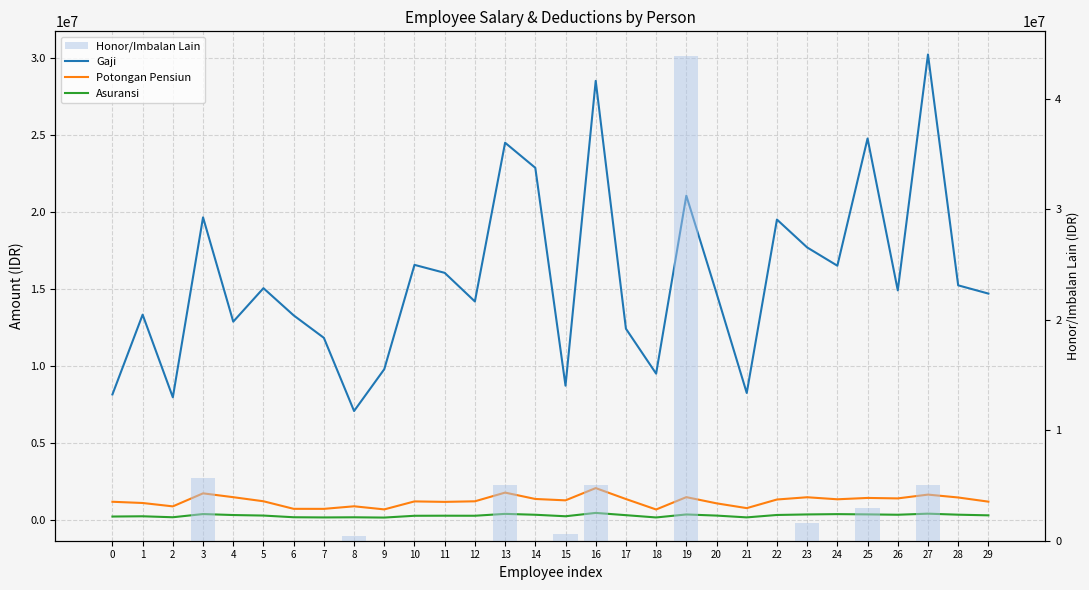

Reading left to right, what are all the values shown in this chart?

Gaji: 8163100	13339450	7979200	19651350	12886800	15057800	13293550	11836566	7089550	9802400	16569700	16052179	14195650	24492400	22864850	8732900	28505700	12429000	9513750	21058650	14728050	8260000	19509250	17700600	16514800	24768050	14917000	30216100	15241750	14706550
Potongan Pensiun: 1203100	1123500	904750	1749450	1500000	1235650	744950	742360	909750	708000	1226700	1195700	1233150	1797750	1384250	1295100	2089750	1380350	701900	1502950	1101550	790000	1349650	1495750	1364200	1451250	1421500	1667700	1480650	1210750
Asuransi: 245080	261440	198800	405960	342600	308280	198960	186760	196160	178120	294480	298880	295920	417960	360280	262960	480000	333640	185320	379640	306520	189960	346480	381240	401360	384480	361480	430880	364840	322800
Honor/Imbalan Lain: 0	0	0	5692127	0	0	0	0	400000	0	0	0	0	5000000	0	600000	5000000	0	0	43921500	0	0	0	1575000	0	3000000	0	5000000	0	0